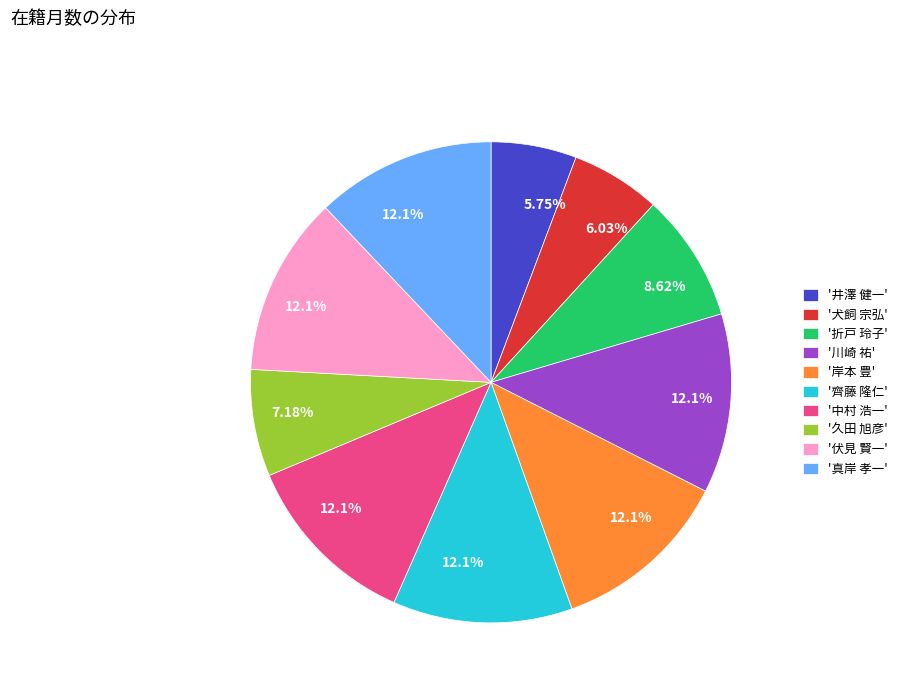

Is '伏見 賢一' the majority of the pie?

No